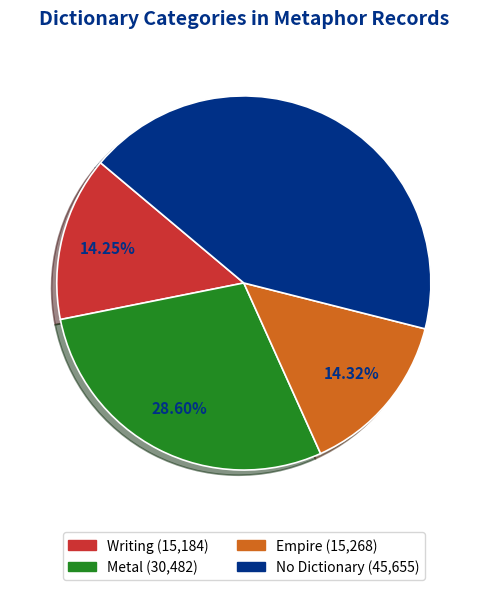

How many slices are in this pie chart?

4